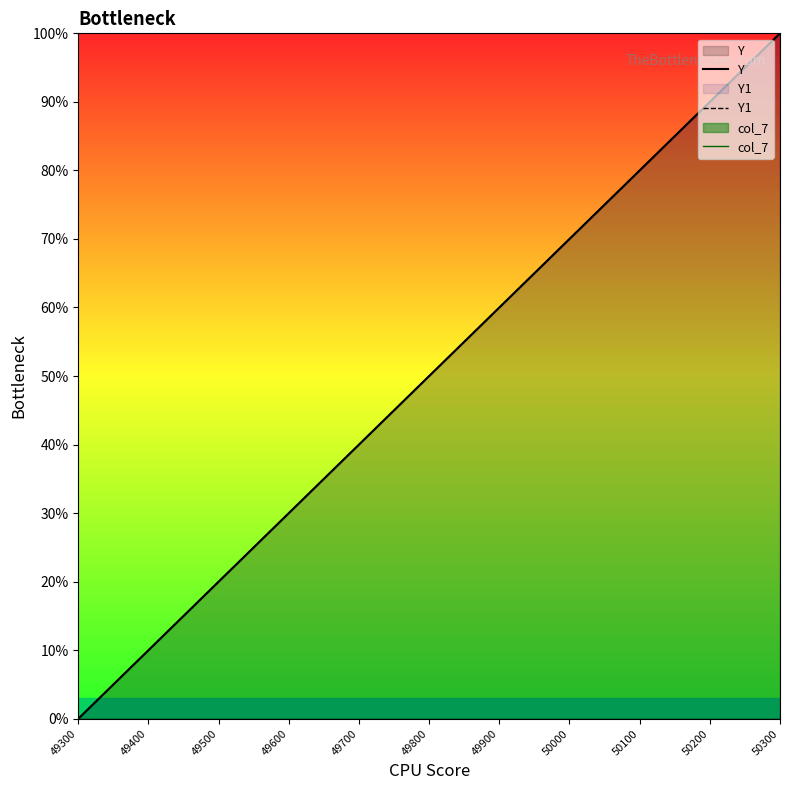

Rank the categories by Y1 value from highest to lowest.

50300, 50200, 50100, 50000, 49900, 49800, 49700, 49600, 49500, 49400, 49300